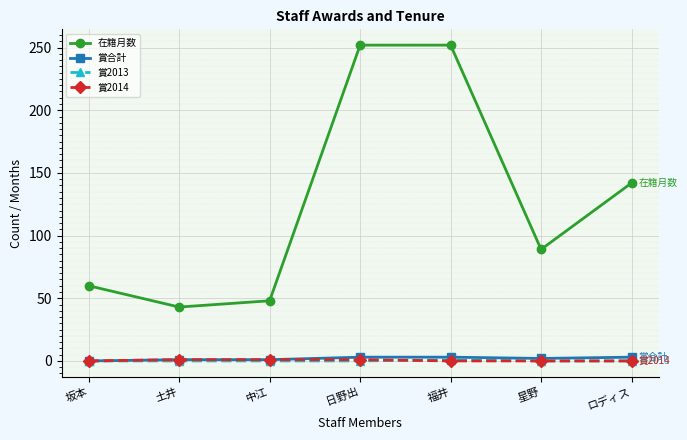

Which series has the largest range (max minus min)?

在籍月数